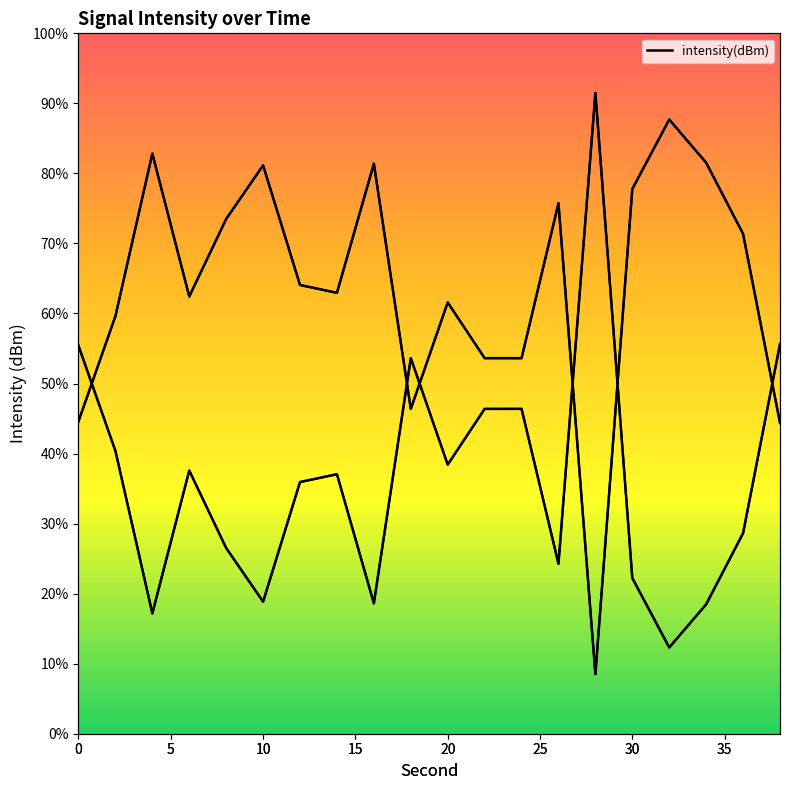

Where is the data nearest to the value 48?

18